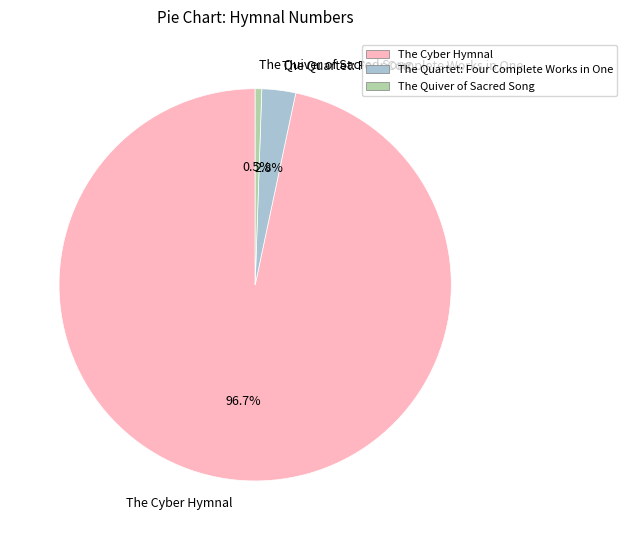

What is the largest slice in the pie chart?

The Cyber Hymnal